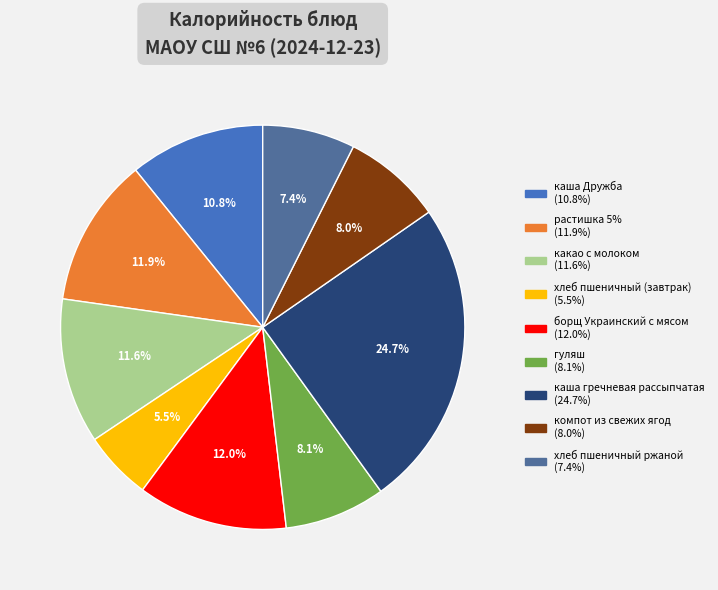

What is the largest slice in the pie chart?

каша гречневая рассыпчатая